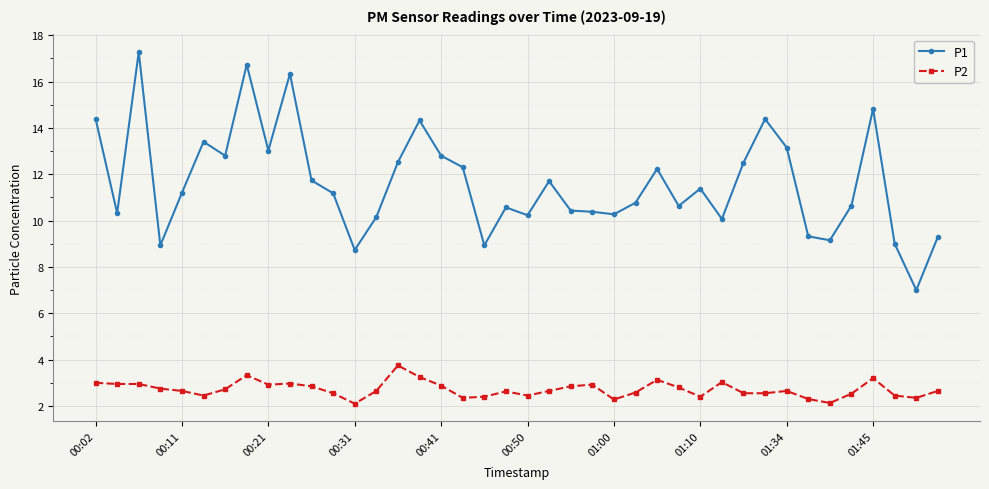

What is the sum of all P1 values?

465.0